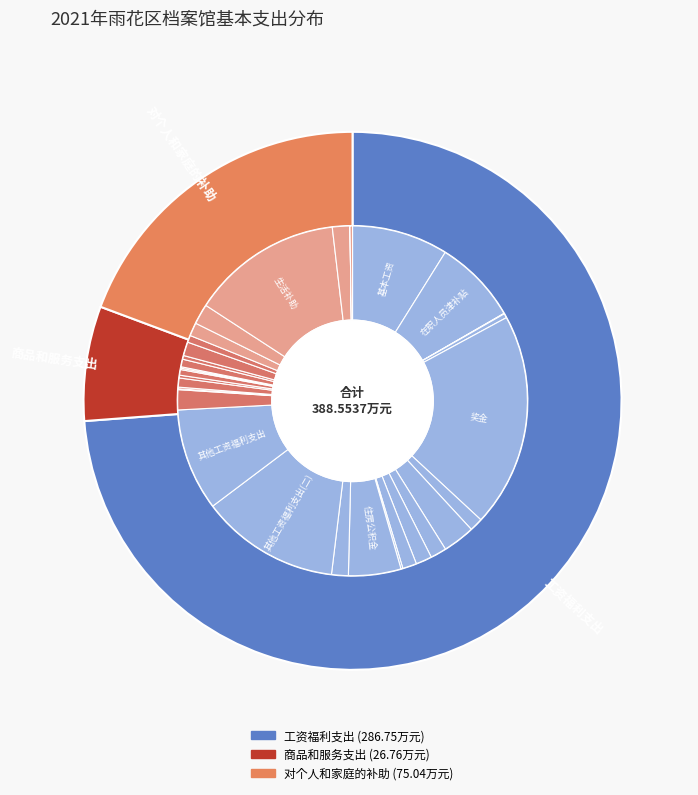

Approximately how many times larger is the value at 工资福利支出 compared to 对个人和家庭的补助?

3.8